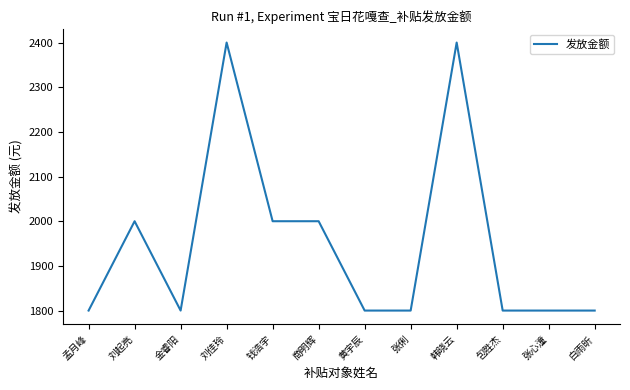

Reading left to right, extract all data points from this chart.

孟月峰=1800	刘起亮=2000	金睿阳=1800	刘佳玲=2400	钱浩宇=2000	商明辉=2000	黄宇辰=1800	张俐=1800	韩晓云=2400	包胜杰=1800	张心潼=1800	白雨昕=1800